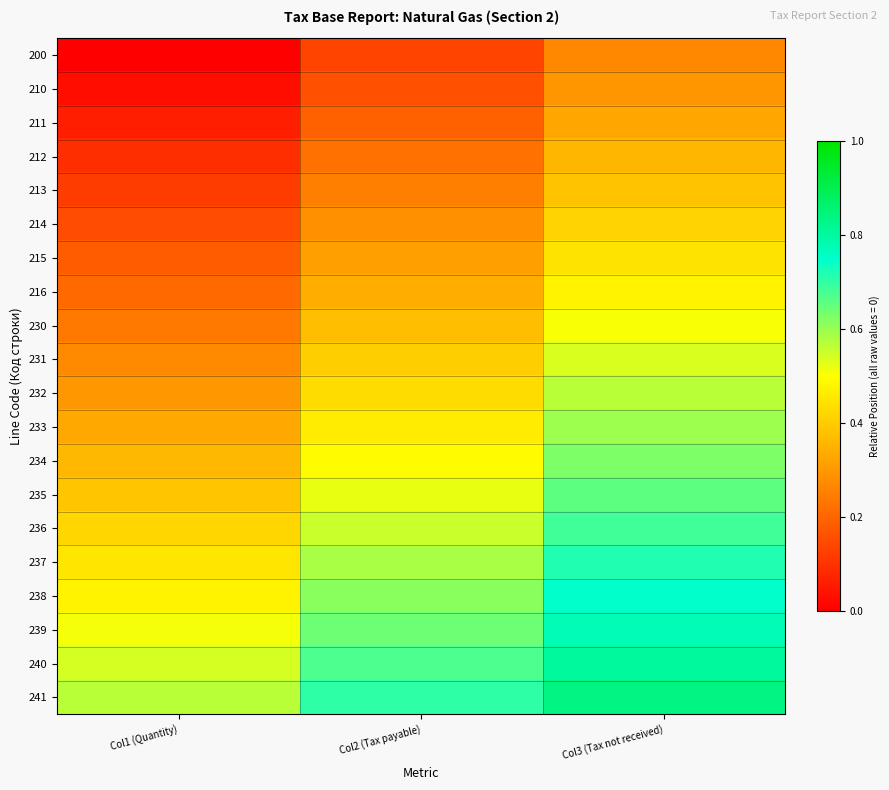

At which category is the sum across all series the highest?

Col3 (Tax not received)